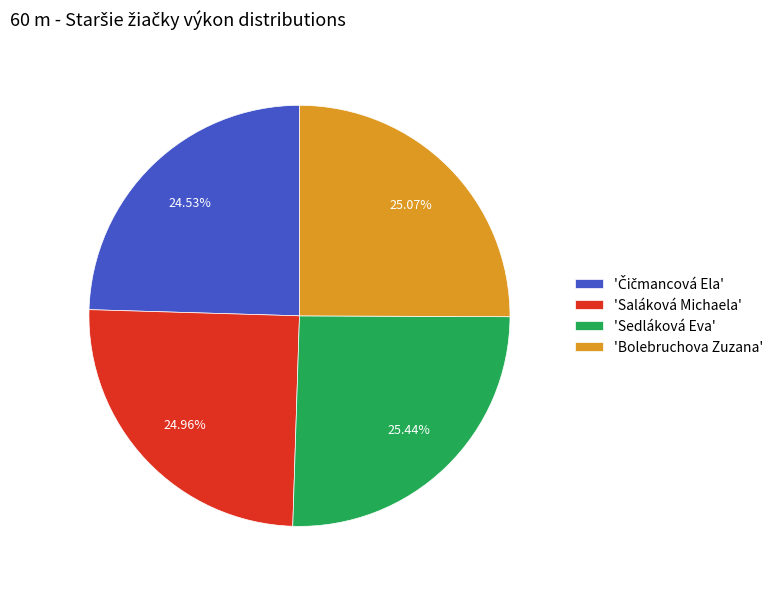

Is there any slice that represents more than half of the pie?

No